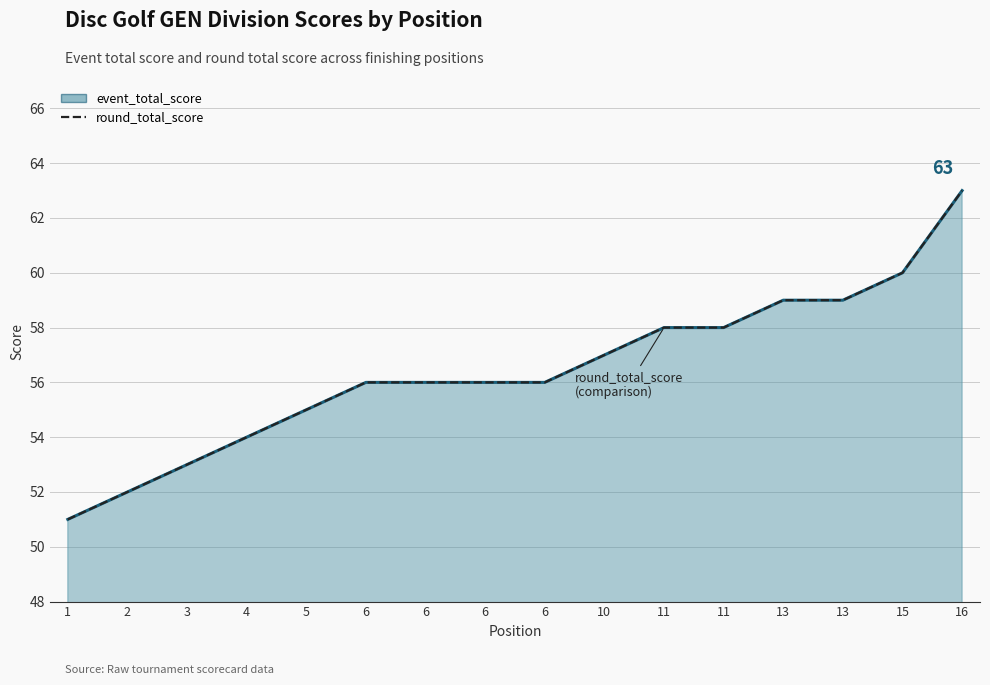

Reading left to right, extract all data points from this chart.

1=51	2=52	3=53	4=54	5=55	6=56	6=56	6=56	6=56	10=57	11=58	11=58	13=59	13=59	15=60	16=63